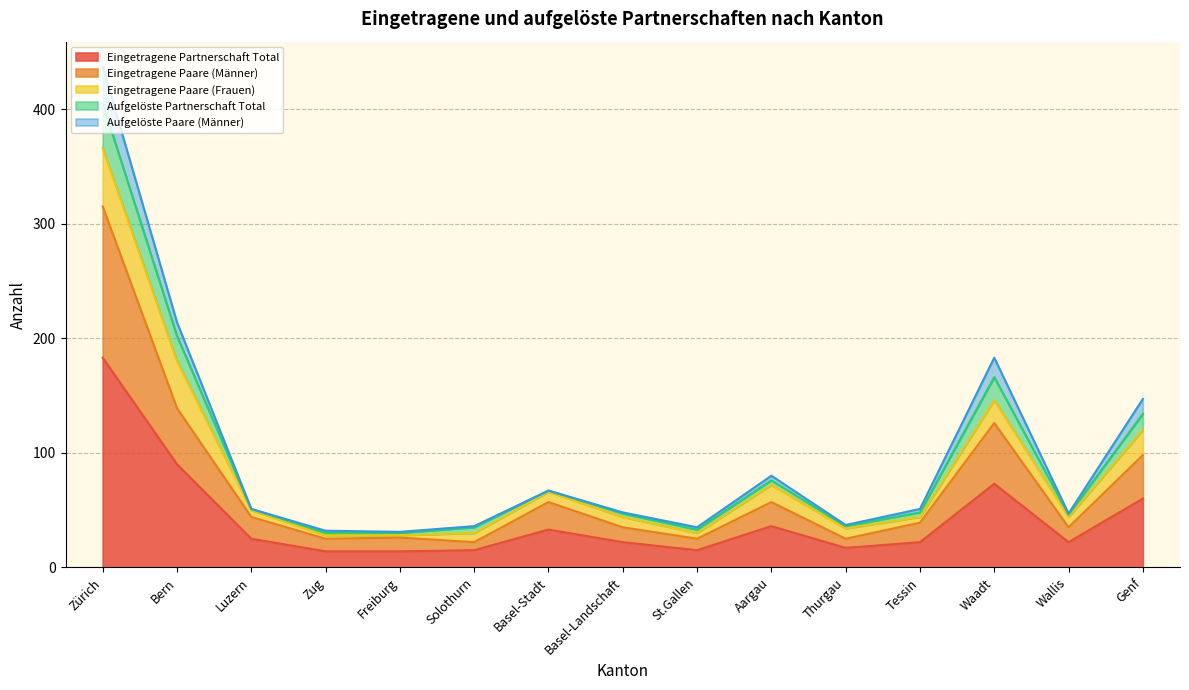

True or false: Aufgelöste Partnerschaft Total and Eingetragene Paare (Männer) intersect in this chart.

False